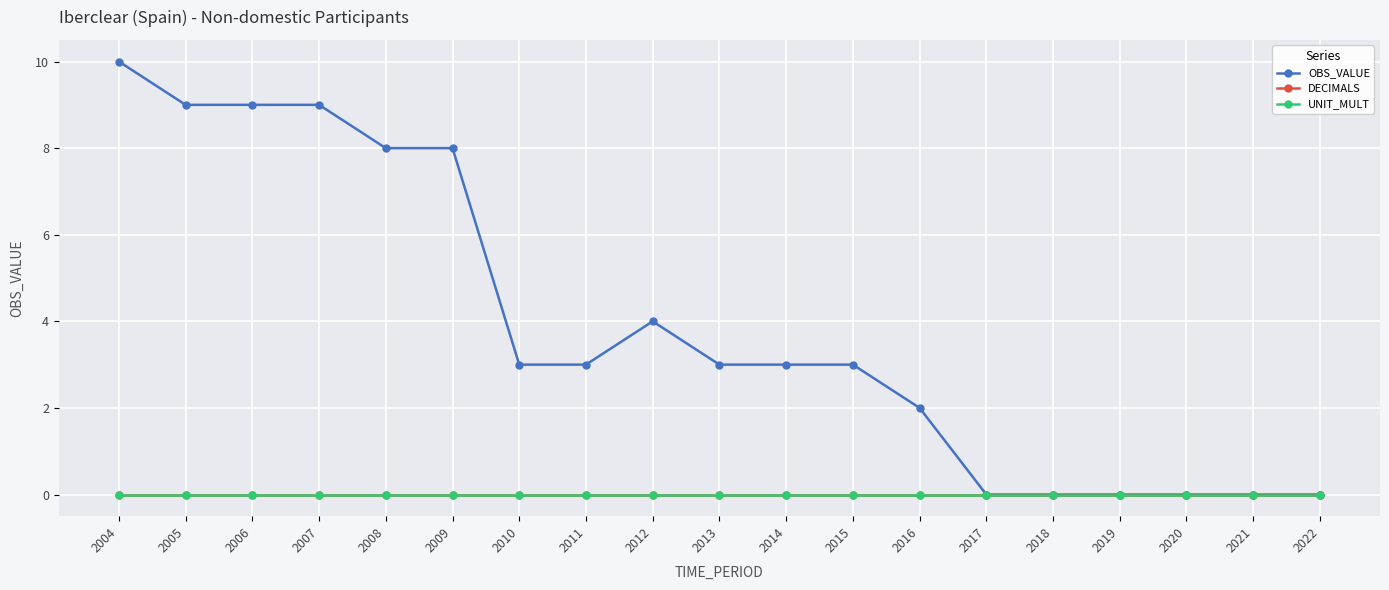

Rank the series at 2007 from lowest to highest value.

DECIMALS, UNIT_MULT, OBS_VALUE